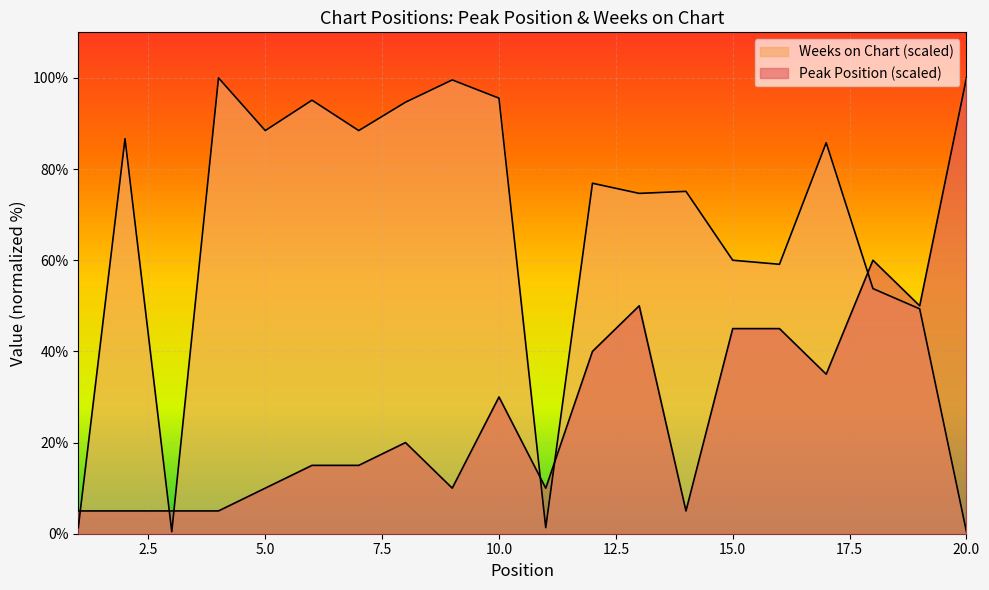

True or false: Peak Position has a value of 27.9 at 8.

False